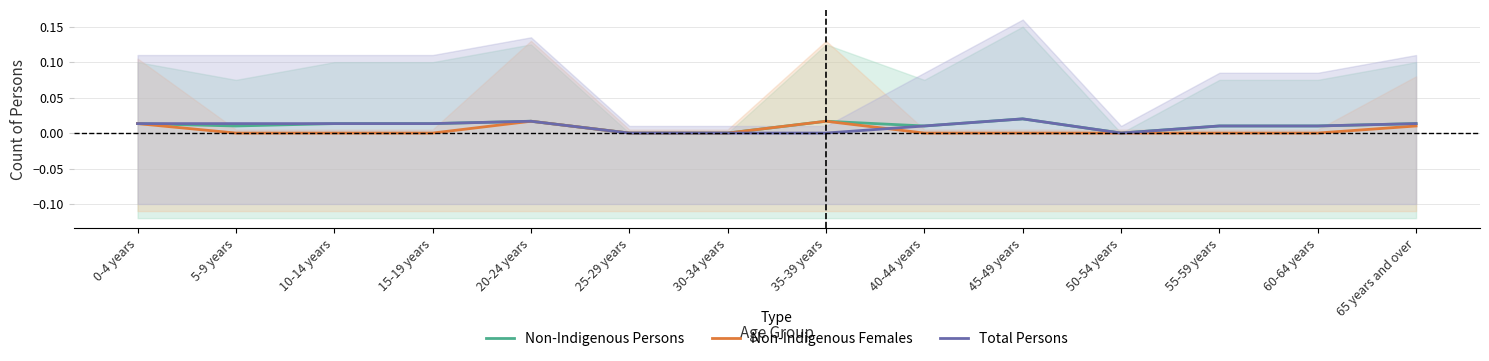

Is it true that Non-Indigenous Females equals 0.0 at 40-44 years?

True